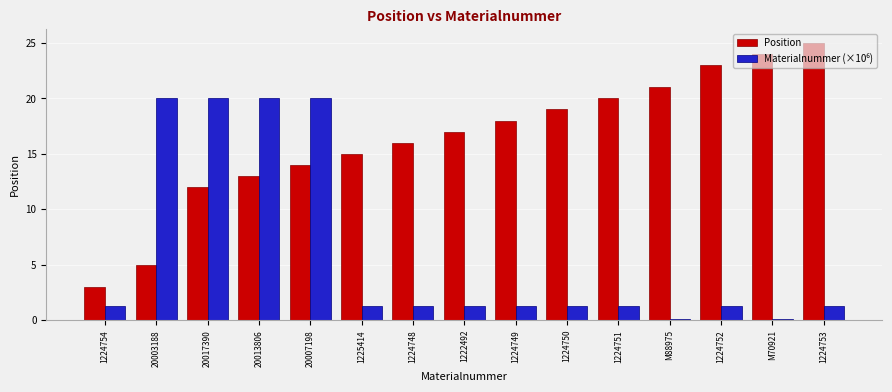

Which series has the largest range (max minus min)?

Position